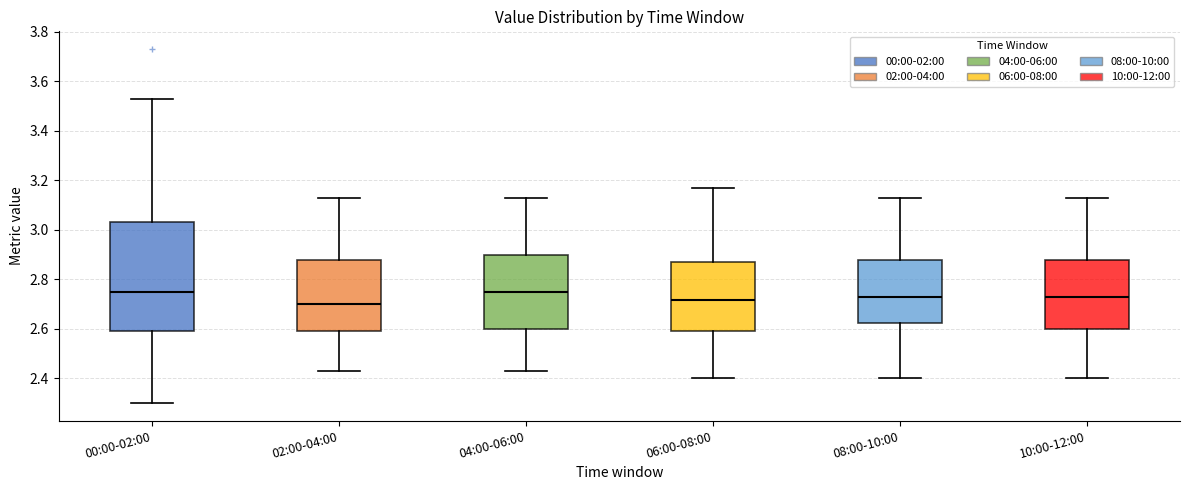

Where does the median line of the box for 08:00-10:00 sit on the y-axis? The values are not printed on the chart, so give them approximately, as read against the axis.

2.74